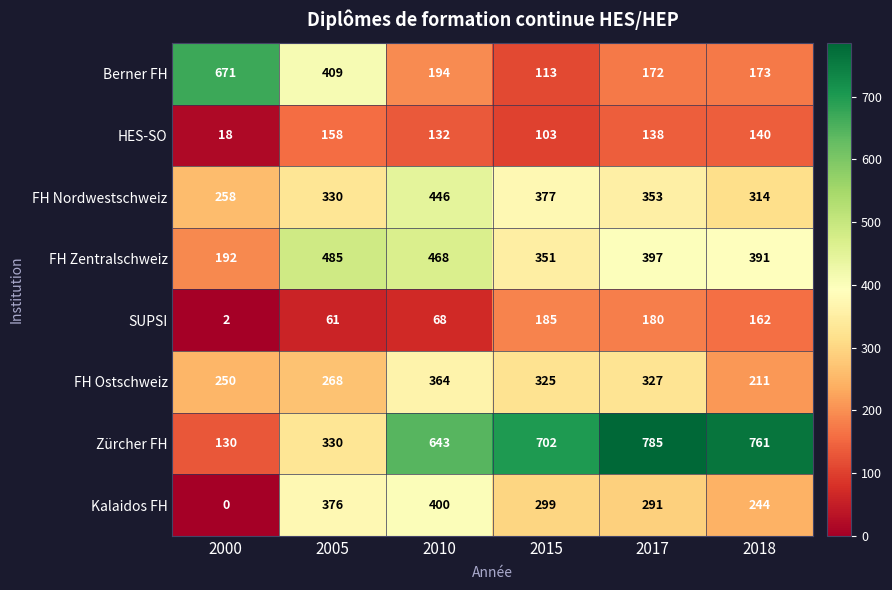

Which category has the highest value in the Kalaidos FH series?

2010